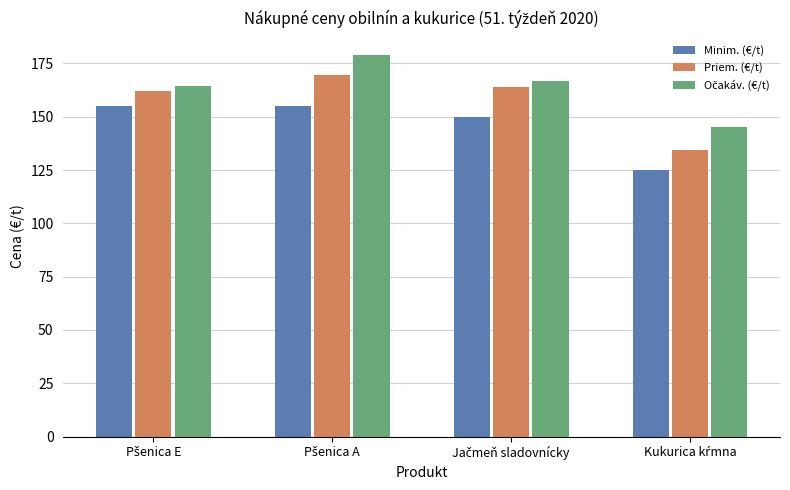

What is the smallest value displayed?

125.0